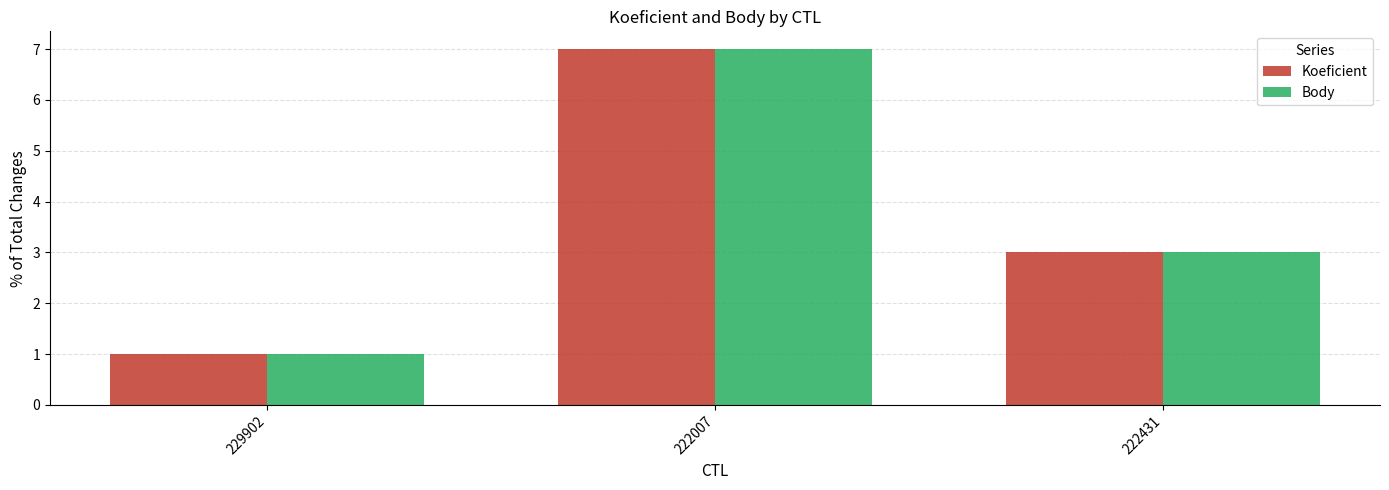

What is the label of the 1st bar from the left?

229902